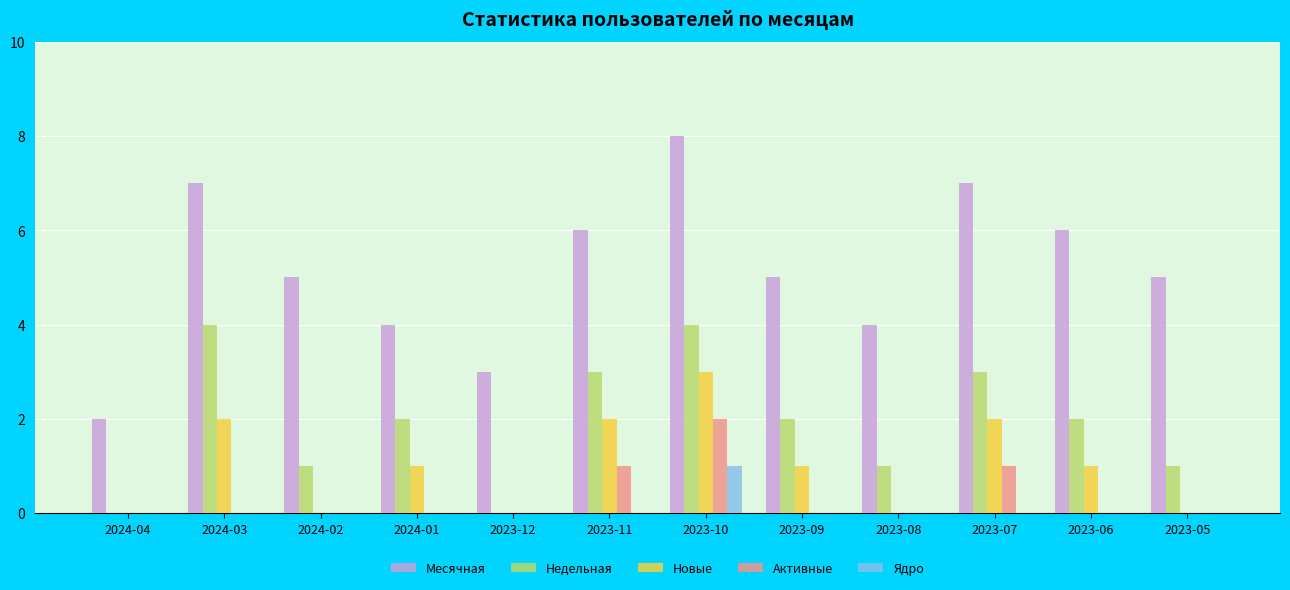

Are the bars horizontal?

No